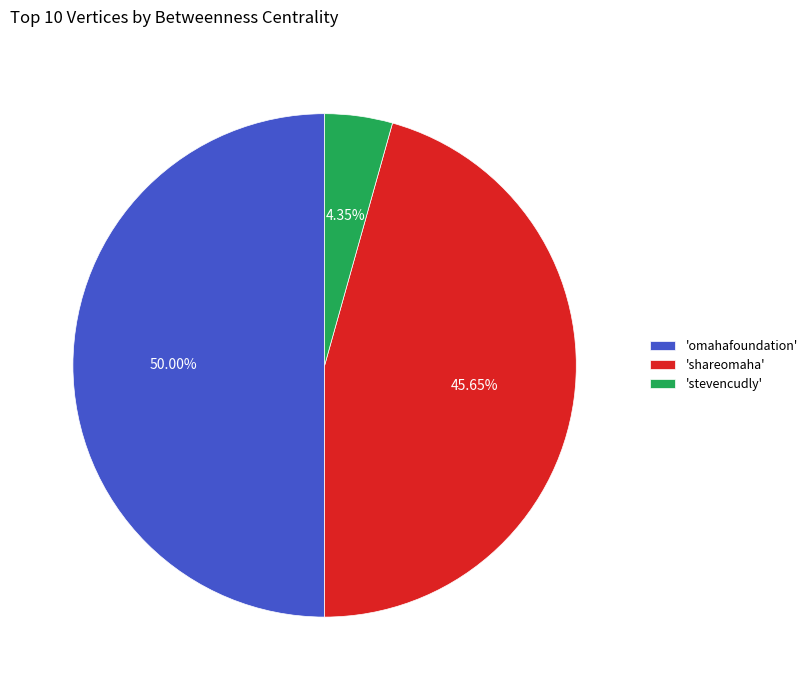

Which category has the biggest portion of the pie?

'omahafoundation'